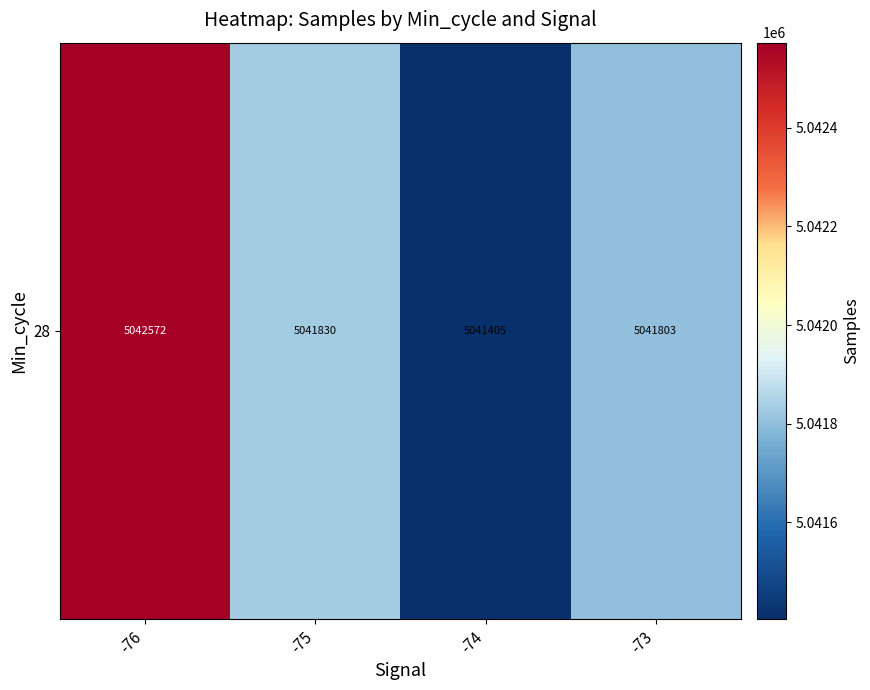

Which label corresponds to the largest value in the chart?

-76